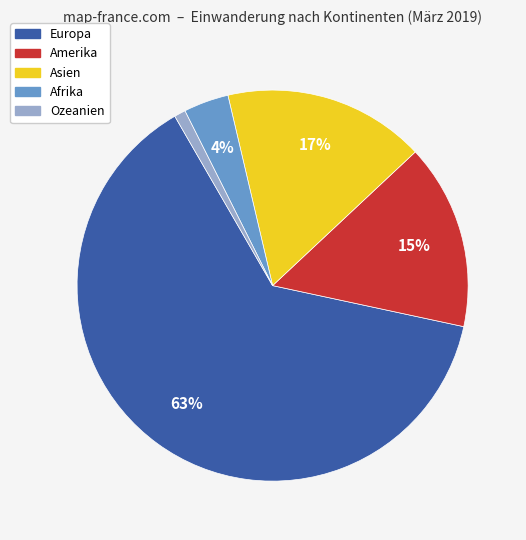

Do Afrika and Ozeanien together represent more than half of the pie?

No